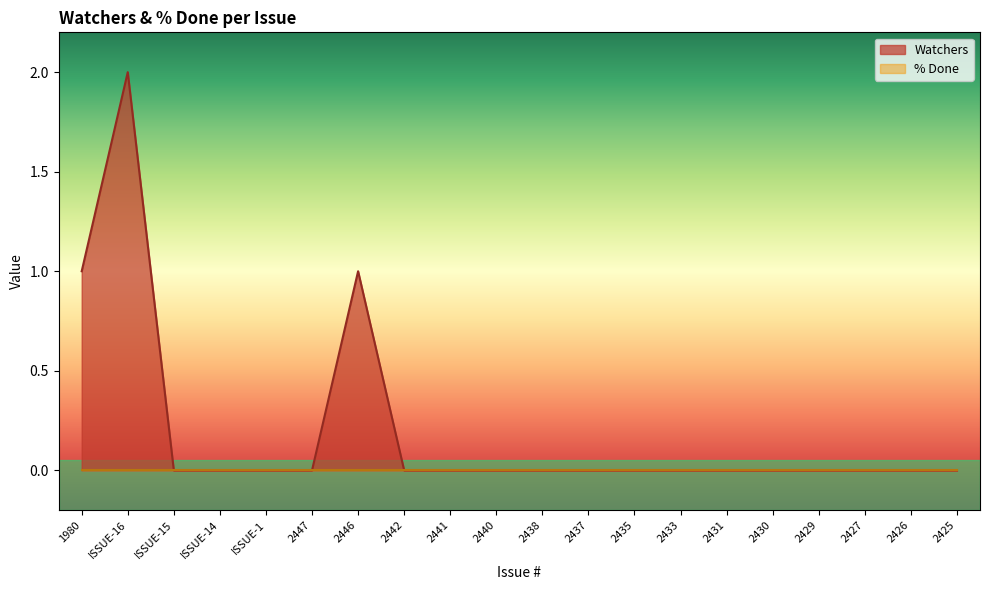

What is the greatest value displayed?

2